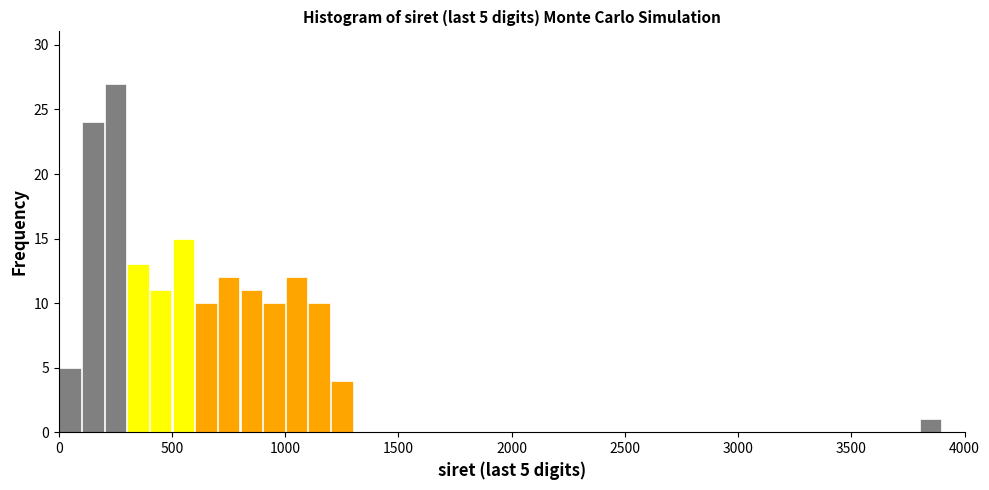

Around what value on the x-axis is the tallest bar? Give the approximate position of its centre, as read against the axis.

250